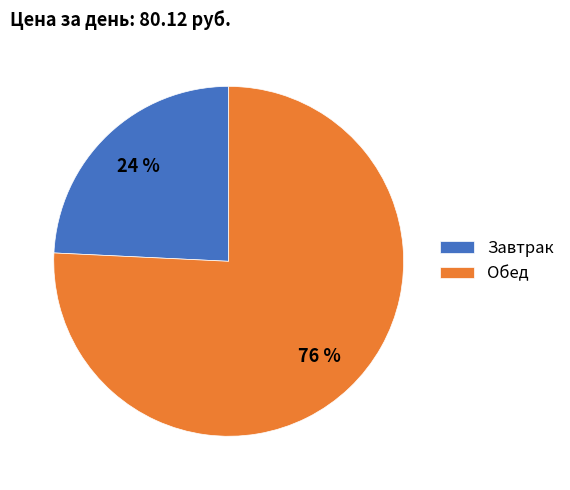

Which has a higher value, Обед or Завтрак?

Обед